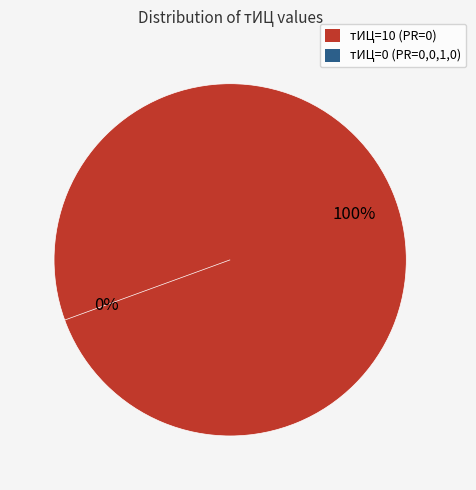

Which category has the smallest portion of the pie?

тИЦ=0 (PR=0,0,1,0)